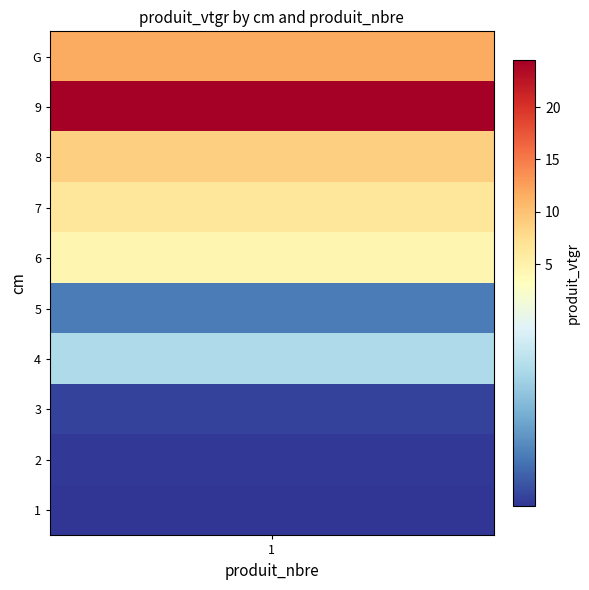

What is the difference between the values at 2 and 3?

0.1